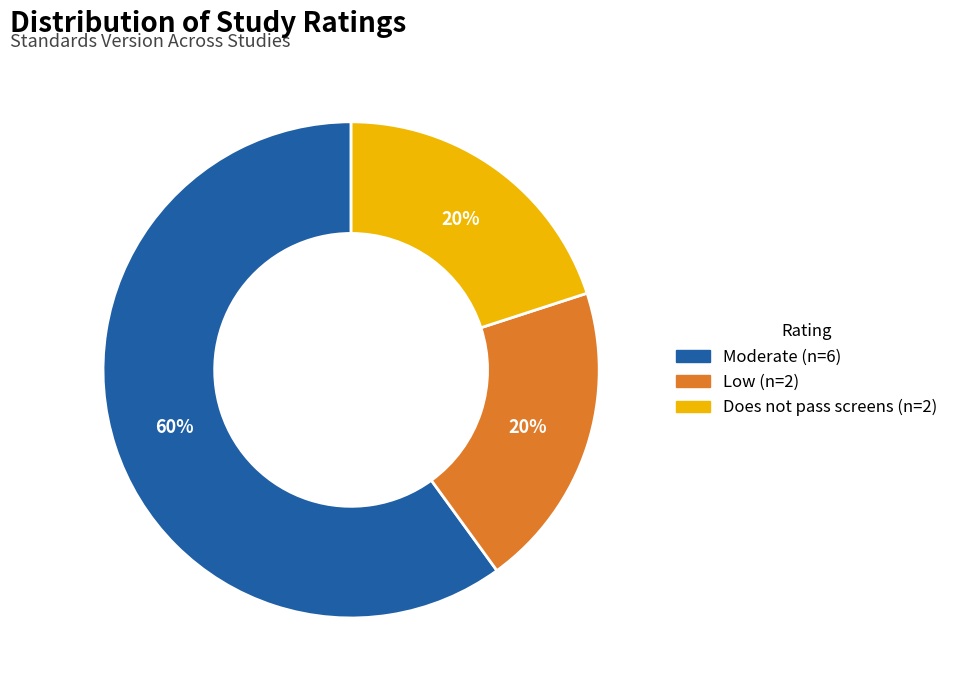

To the nearest percent, what is the difference between the largest and smallest slice percentages?

40%